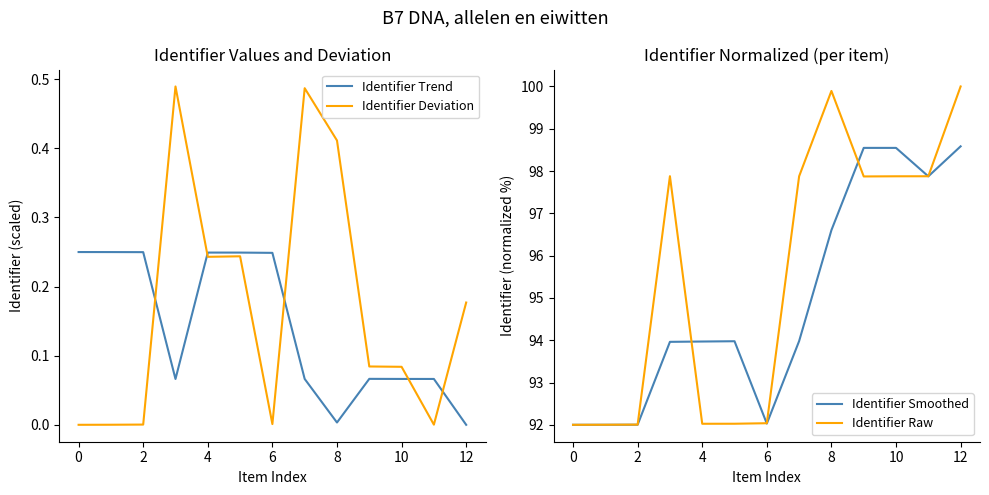

What is the lowest value of the Identifier Smoothed series?

92.0